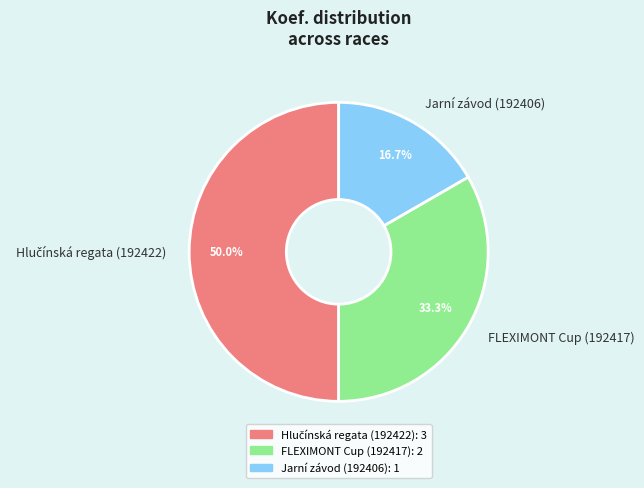

What is the ratio of the value at Jarní závod (192406) to the value at FLEXIMONT Cup (192417)?

0.5